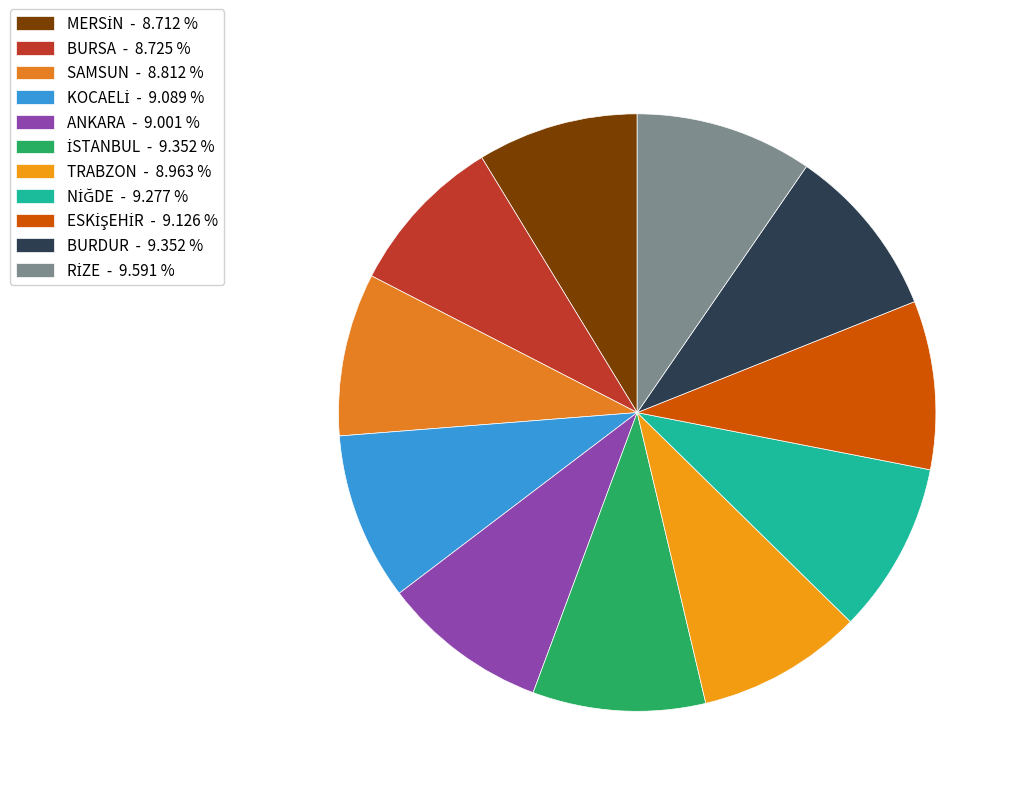

Which category has the smallest portion of the pie?

MERSİN